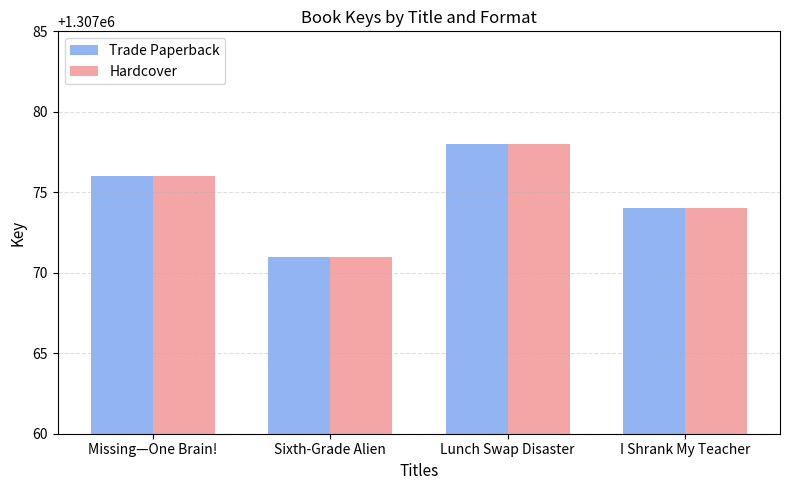

What is the highest value of the Hardcover series?

1307078